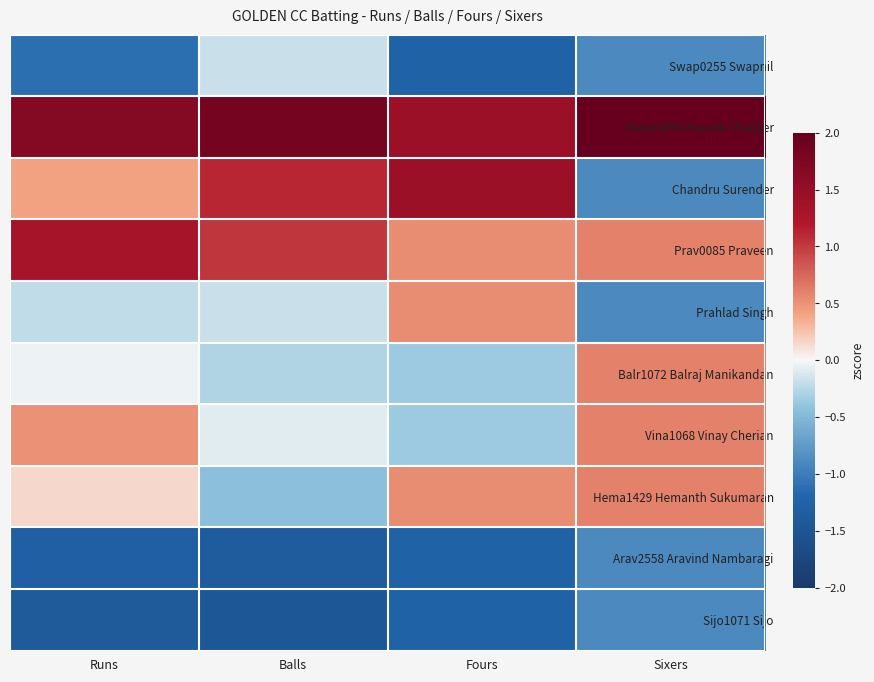

Which series has the largest total across all categories?

Maun4694 Maunik Thacker